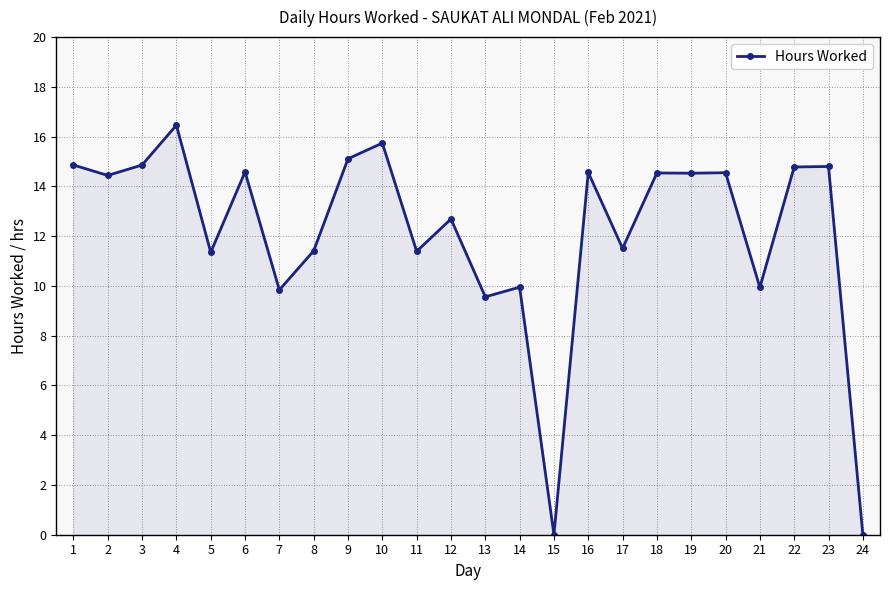

The chart shows a value of 2.5 at 13. True or false?

False